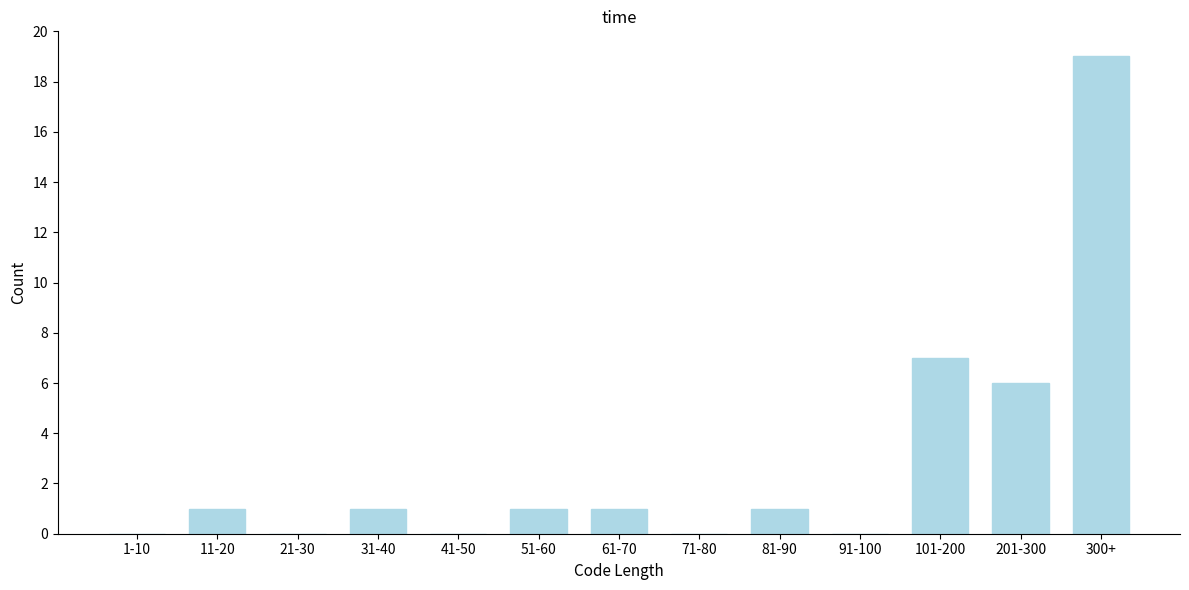

Reading right to left, list all the values displayed in this chart.

300+=19	201-300=6	101-200=7	91-100=0	81-90=1	71-80=0	61-70=1	51-60=1	41-50=0	31-40=1	21-30=0	11-20=1	1-10=0